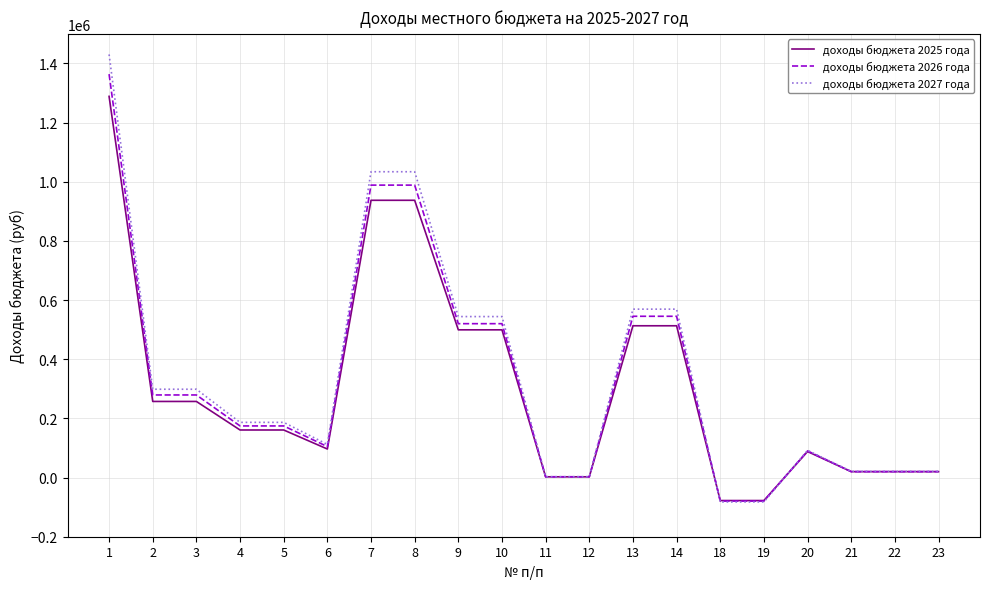

What is the maximum value for доходы бюджета 2026 года?

1363820